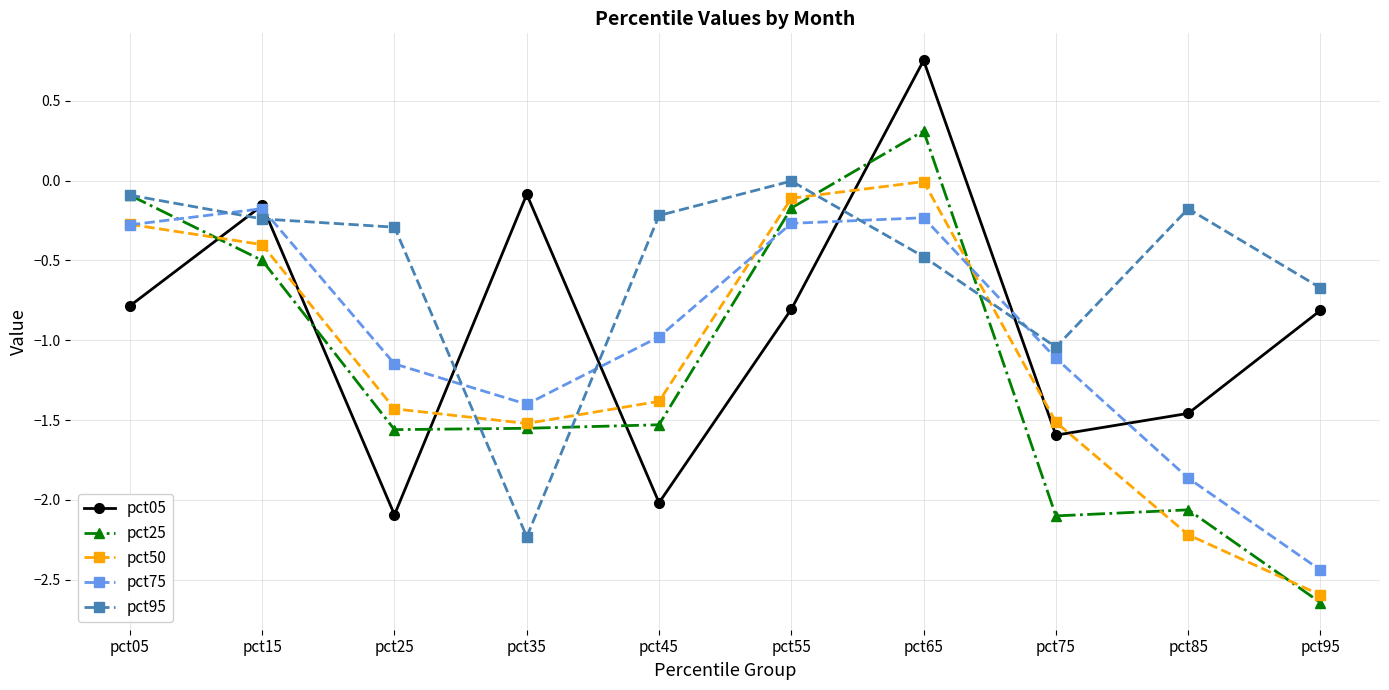

Is it true that pct75 equals -2.2 at pct35?

False